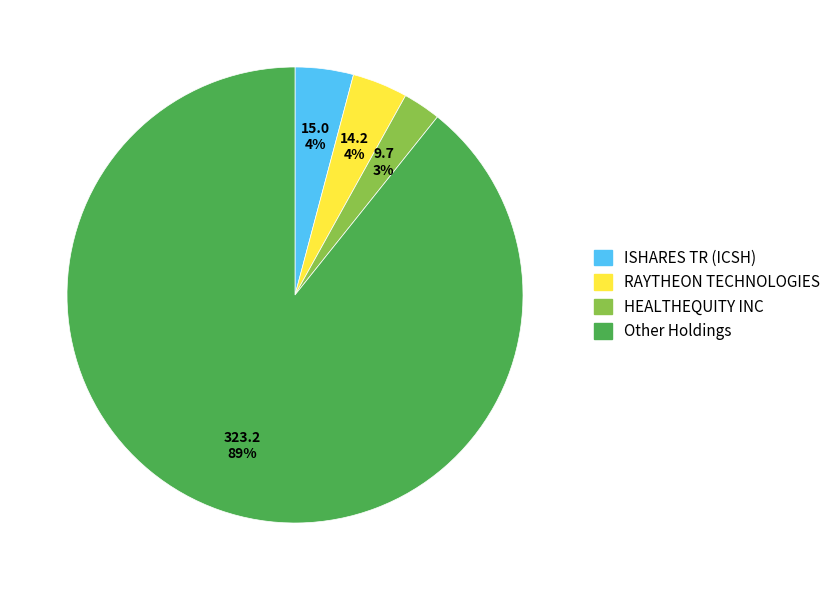

Is there a majority slice in this chart?

Yes